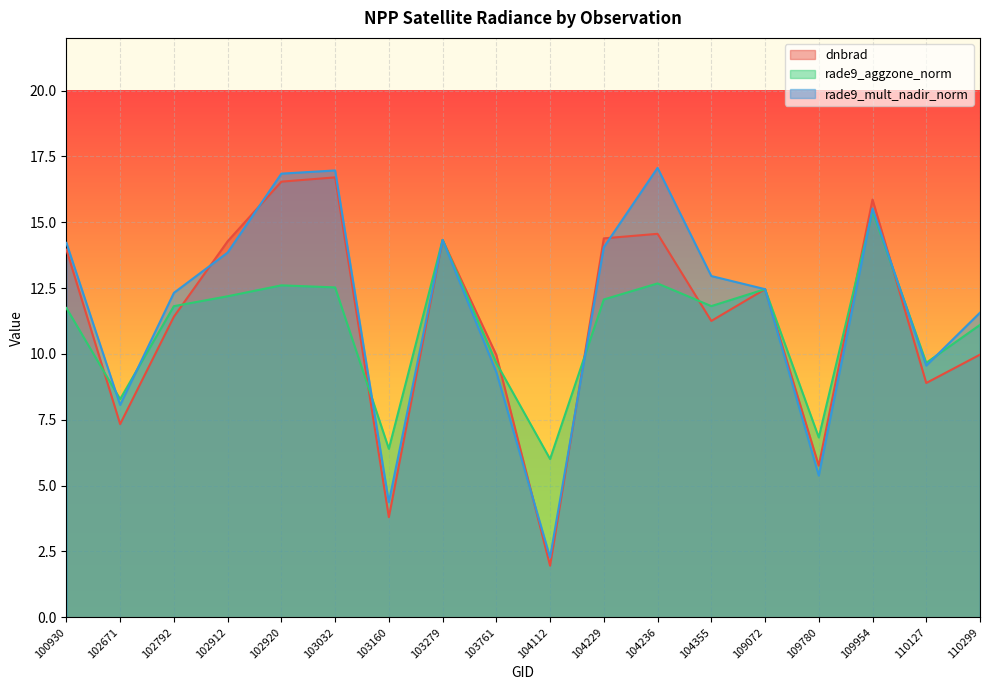

Which series has the largest total across all categories?

rade9_mult_nadir_norm